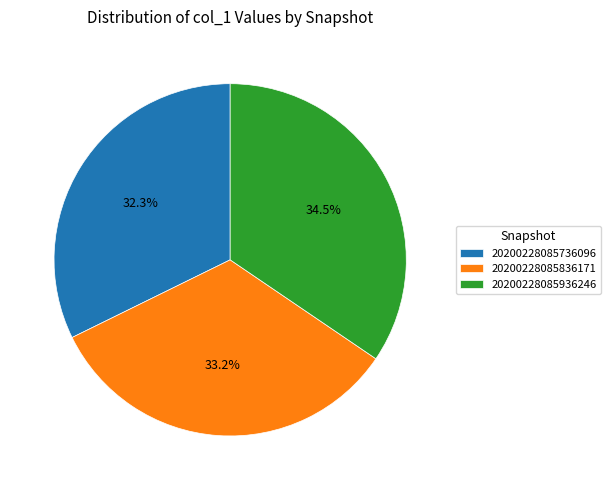

True or false: 20200228085836171 accounts for 18% of the total.

False